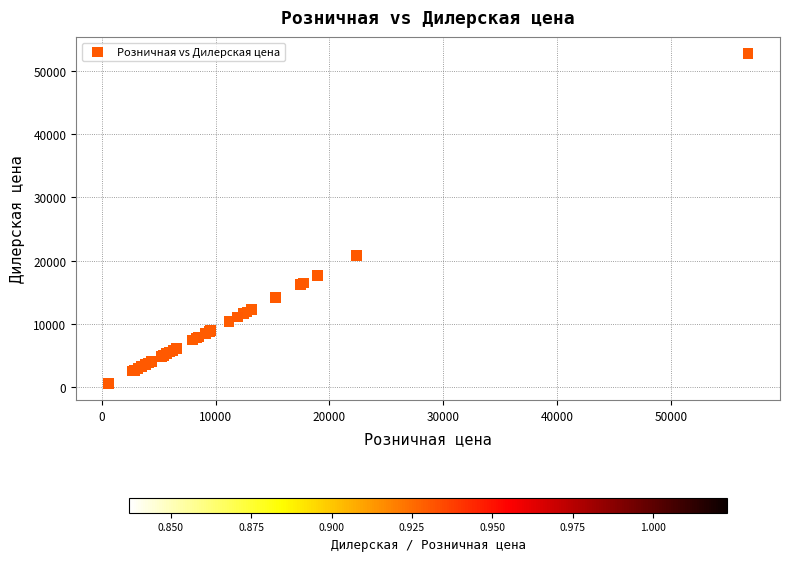

What Y value in the scatter plot is closest to 26658?

20785.5